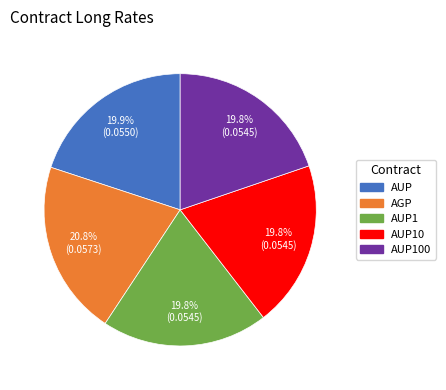

To the nearest percent, what percentage of the pie is AUP10?

20%